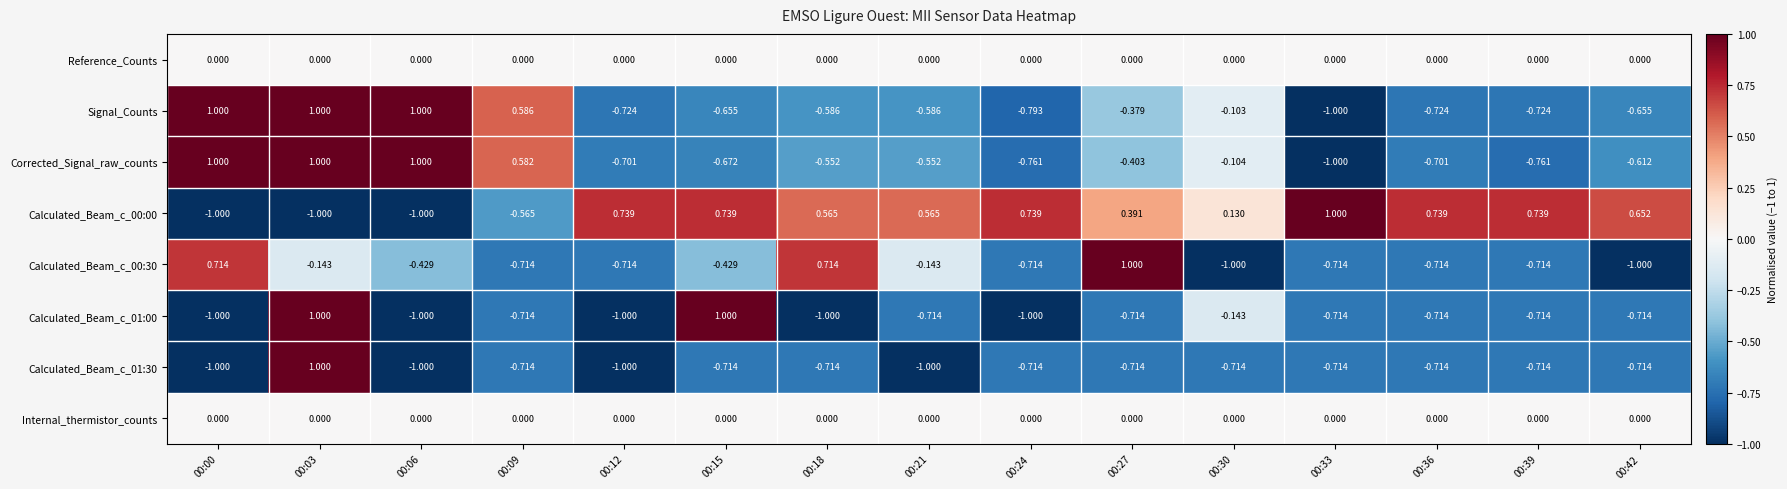

Rank the series by their maximum value, from highest to lowest.

Signal_Counts, Corrected_Signal_raw_counts, Calculated_Beam_c_00:00, Calculated_Beam_c_00:30, Calculated_Beam_c_01:00, Calculated_Beam_c_01:30, Reference_Counts, Internal_thermistor_counts